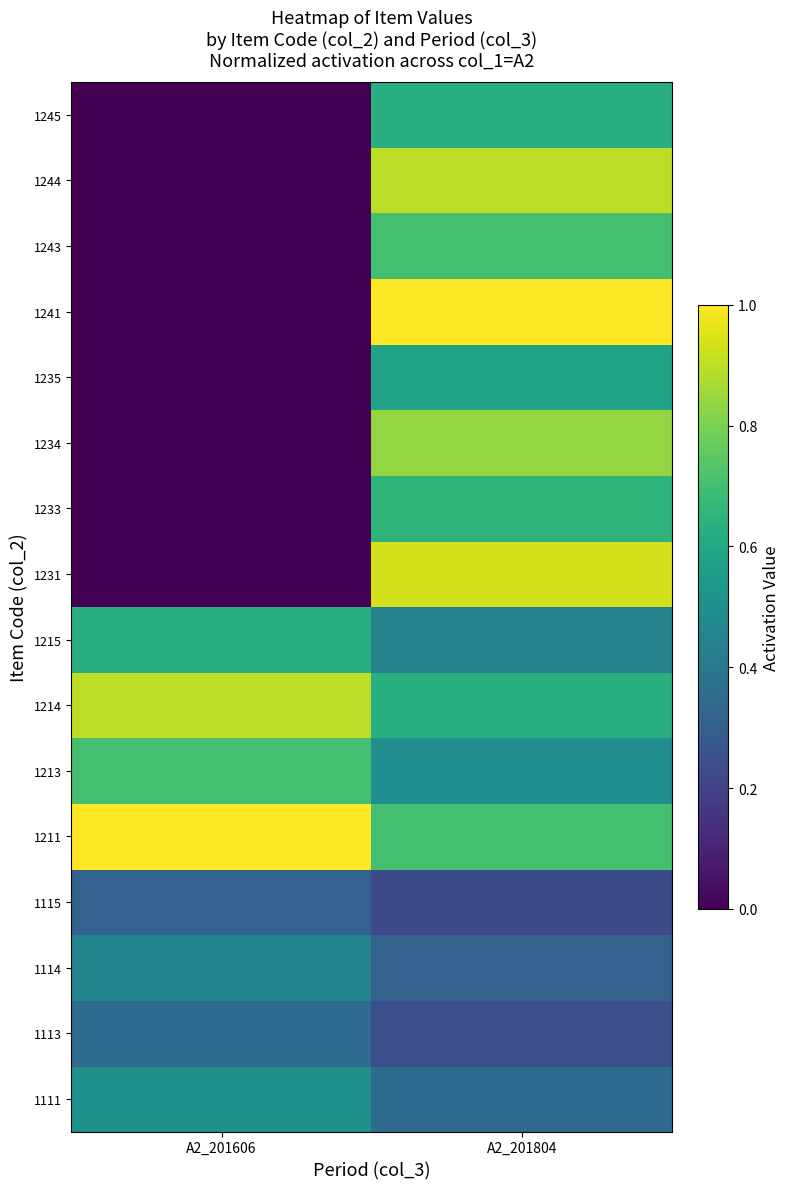

Reading left to right, list all the values displayed in this chart.

1111: A2_201606=0.5	A2_201804=0.4
1113: A2_201606=0.4	A2_201804=0.2
1114: A2_201606=0.5	A2_201804=0.3
1115: A2_201606=0.3	A2_201804=0.2
1211: A2_201606=1.0	A2_201804=0.7
1213: A2_201606=0.7	A2_201804=0.5
1214: A2_201606=0.9	A2_201804=0.6
1215: A2_201606=0.6	A2_201804=0.4
1231: A2_201606=0.0	A2_201804=0.9
1233: A2_201606=0.0	A2_201804=0.7
1234: A2_201606=0.0	A2_201804=0.8
1235: A2_201606=0.0	A2_201804=0.6
1241: A2_201606=0.0	A2_201804=1.0
1243: A2_201606=0.0	A2_201804=0.7
1244: A2_201606=0.0	A2_201804=0.9
1245: A2_201606=0.0	A2_201804=0.6